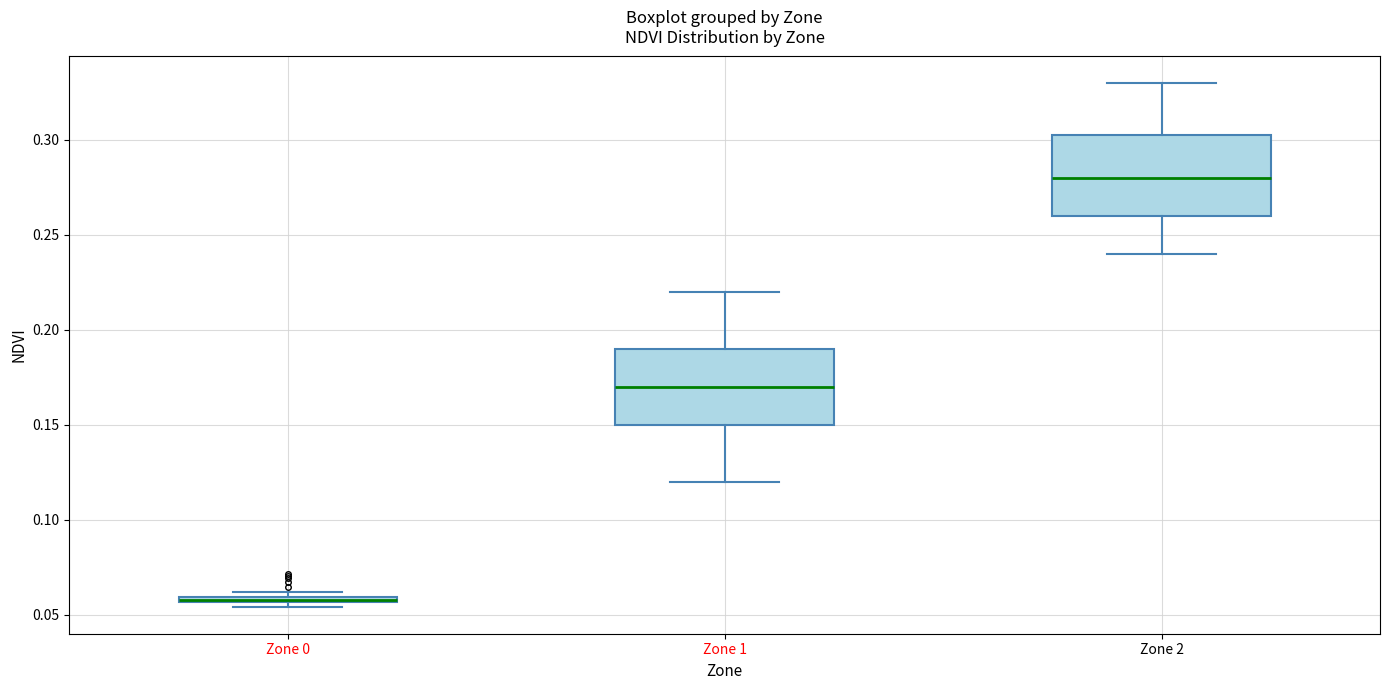

Where is the upper edge of the box for Zone 1 on the y-axis? The values are not printed on the chart, so give them approximately, as read against the axis.

0.190